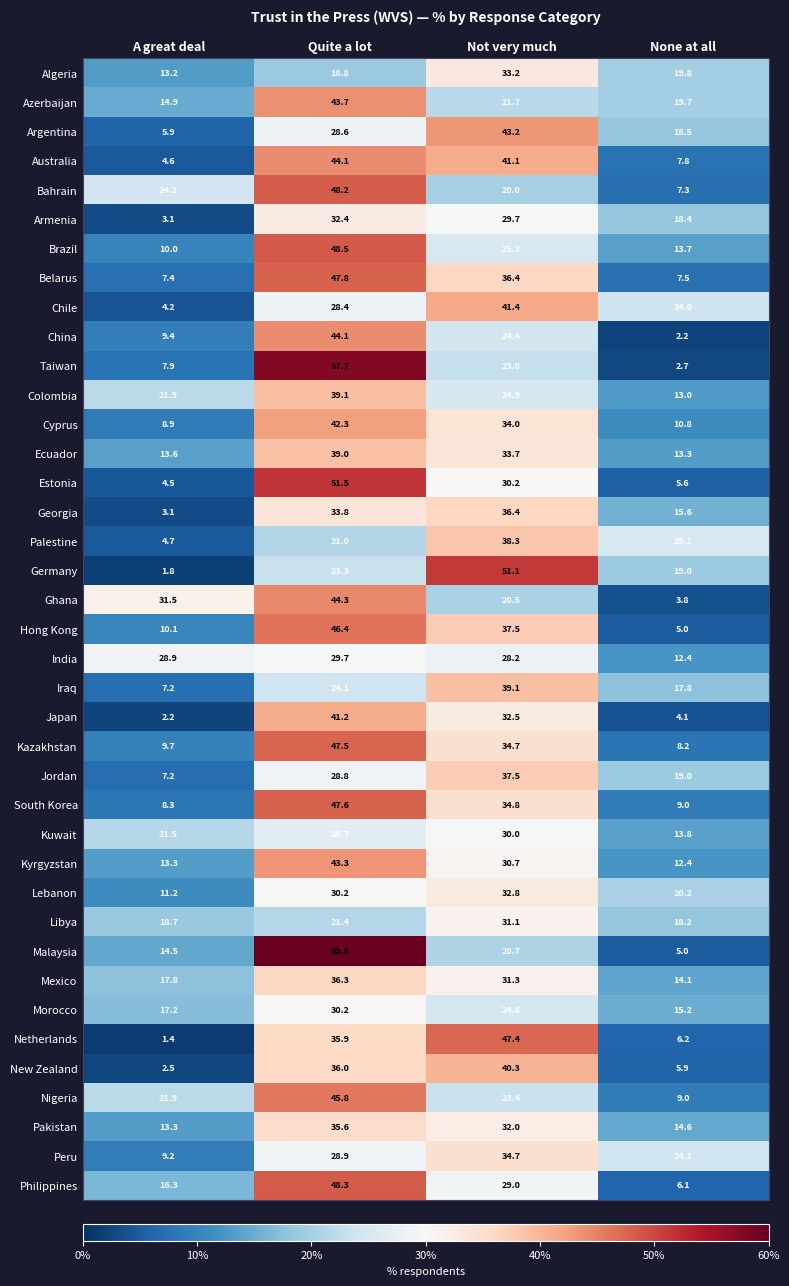

At which label does Pakistan first exceed 32?

Quite a lot